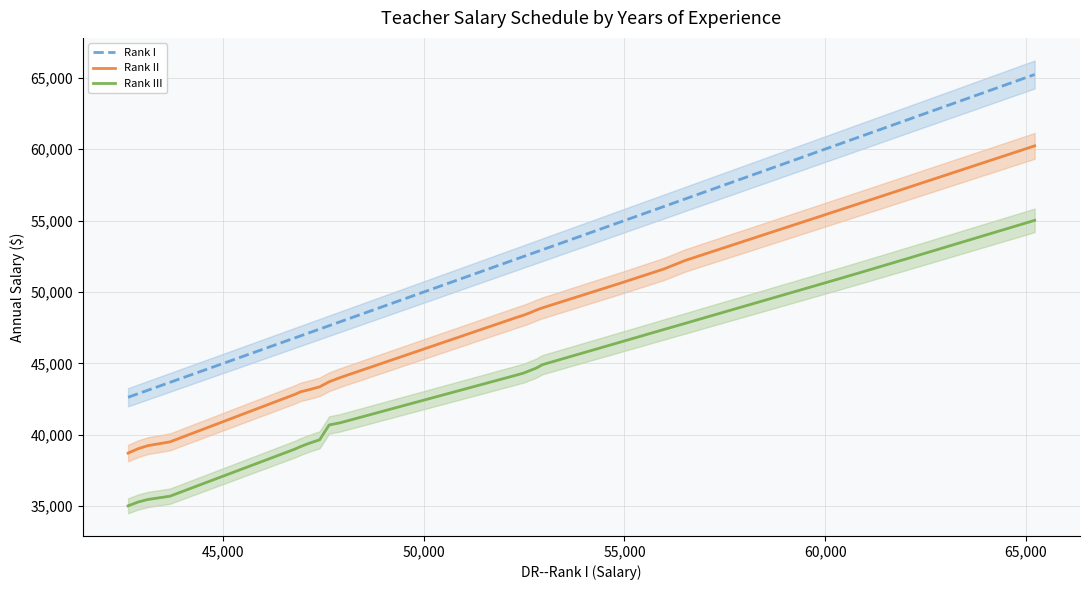

True or false: Rank I and Rank III intersect in this chart.

False